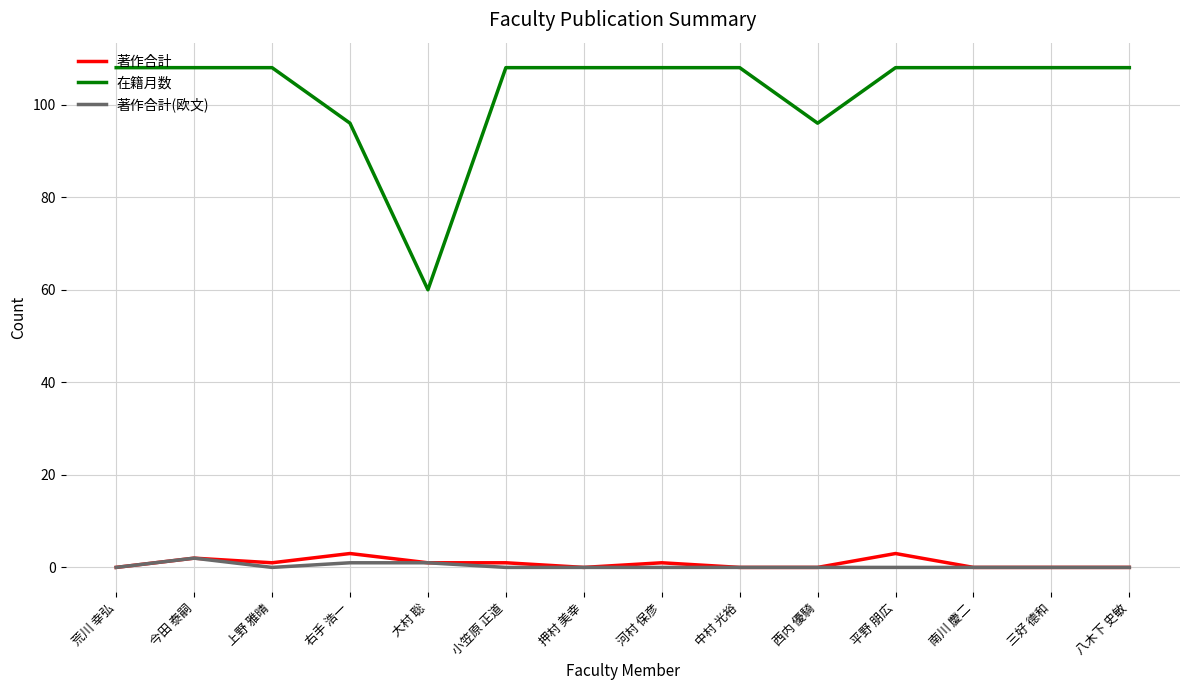

Where is the first local minimum for 著作合計(欧文)?

上野 雅晴